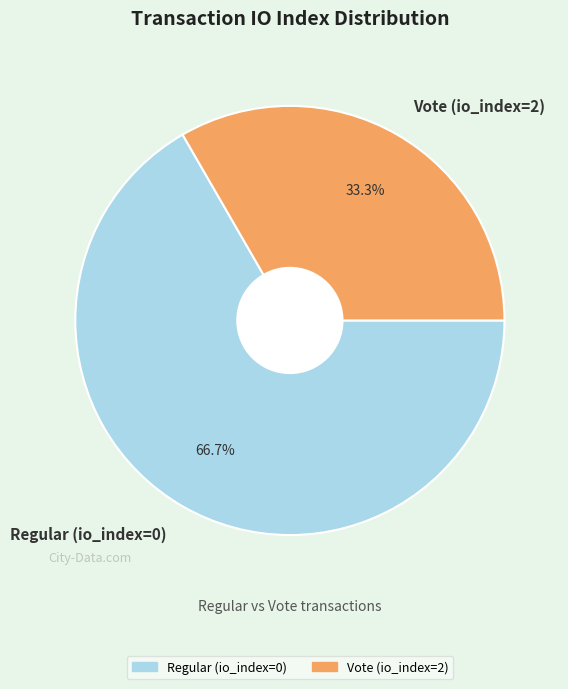

Which slice is the largest?

Regular (io_index=0)